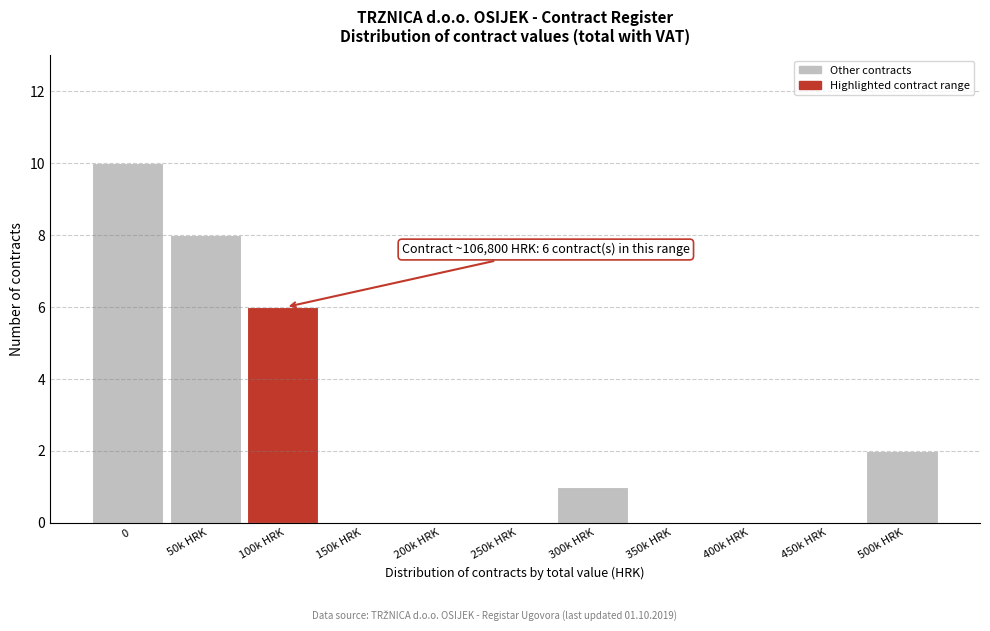

Reading left to right, list all the values displayed in this chart.

0=10	50k HRK=8	100k HRK=6	150k HRK=0	200k HRK=0	250k HRK=0	300k HRK=1	350k HRK=0	400k HRK=0	450k HRK=0	500k HRK=2